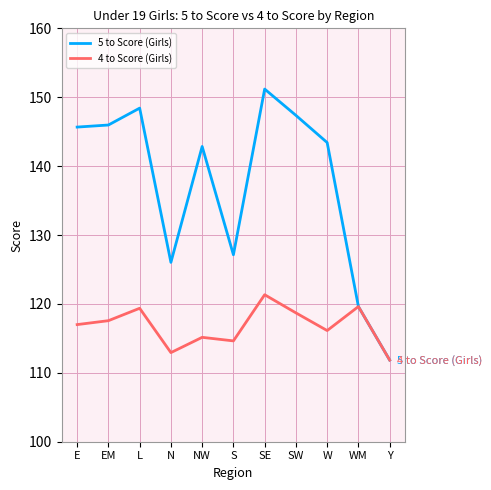

Reading right to left, transcribe all the data shown in this chart.

5 to Score (Girls): Y=111.9	WM=119.6	W=143.4	SW=147.4	SE=151.2	S=127.1	NW=142.9	N=126.0	L=148.4	EM=146.0	E=145.7
4 to Score (Girls): Y=111.9	WM=119.6	W=116.1	SW=118.7	SE=121.3	S=114.6	NW=115.2	N=112.9	L=119.4	EM=117.6	E=117.0